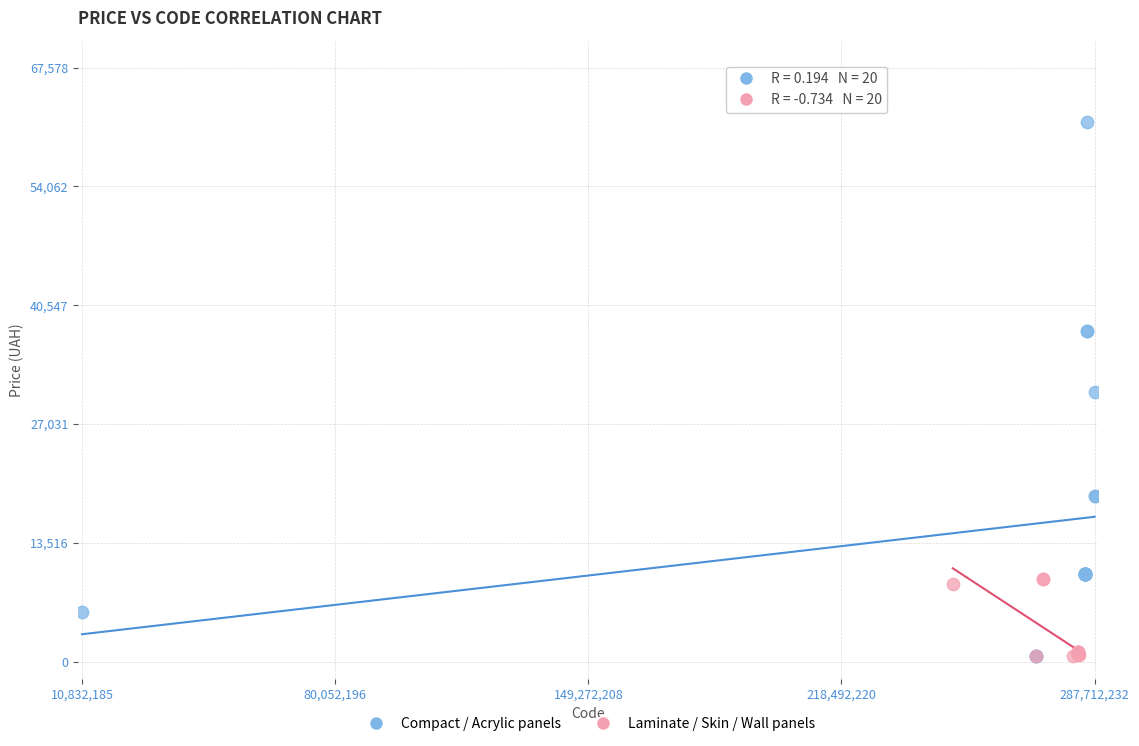

Which series reaches the maximum Y coordinate?

Compact / Acrylic panels